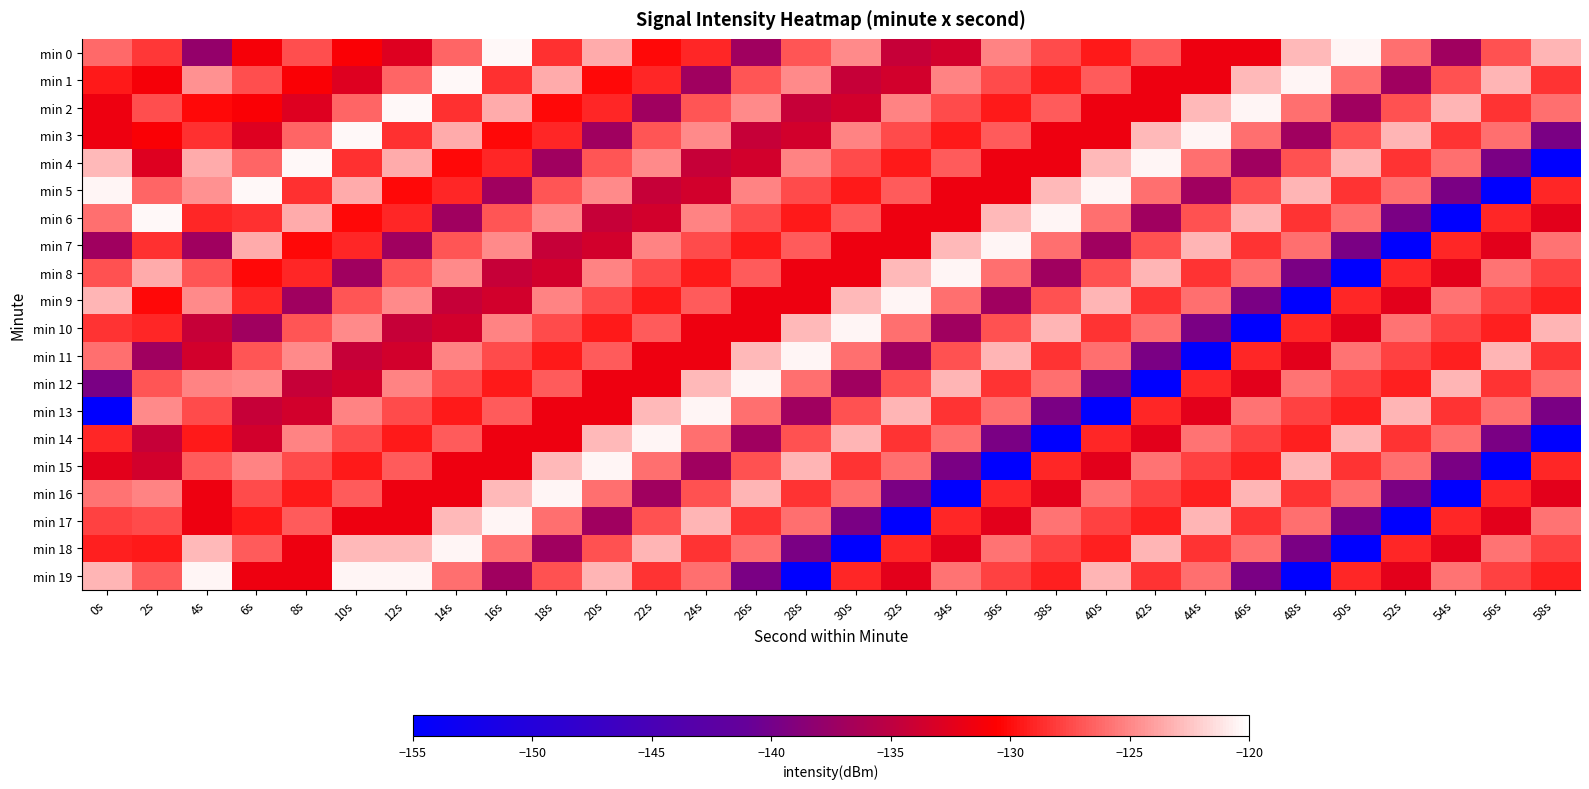

Rank the series at 18s from lowest to highest value.

min 18, min 4, min 7, min 8, min 13, min 14, min 2, min 11, min 3, min 0, min 10, min 19, min 5, min 12, min 17, min 9, min 6, min 1, min 15, min 16